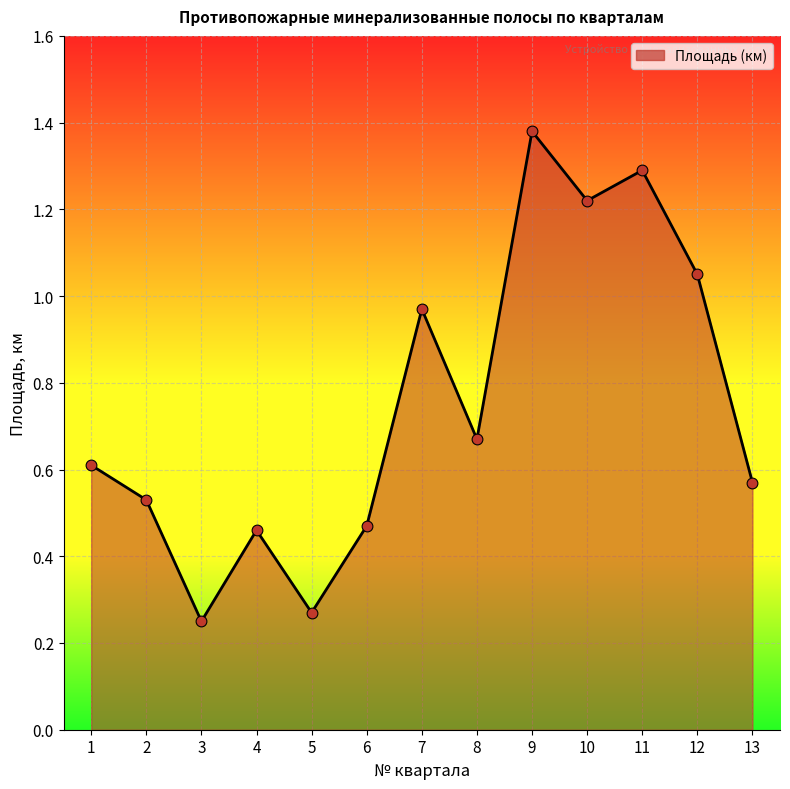

What is the change in value from 3 to 9?

+1.1